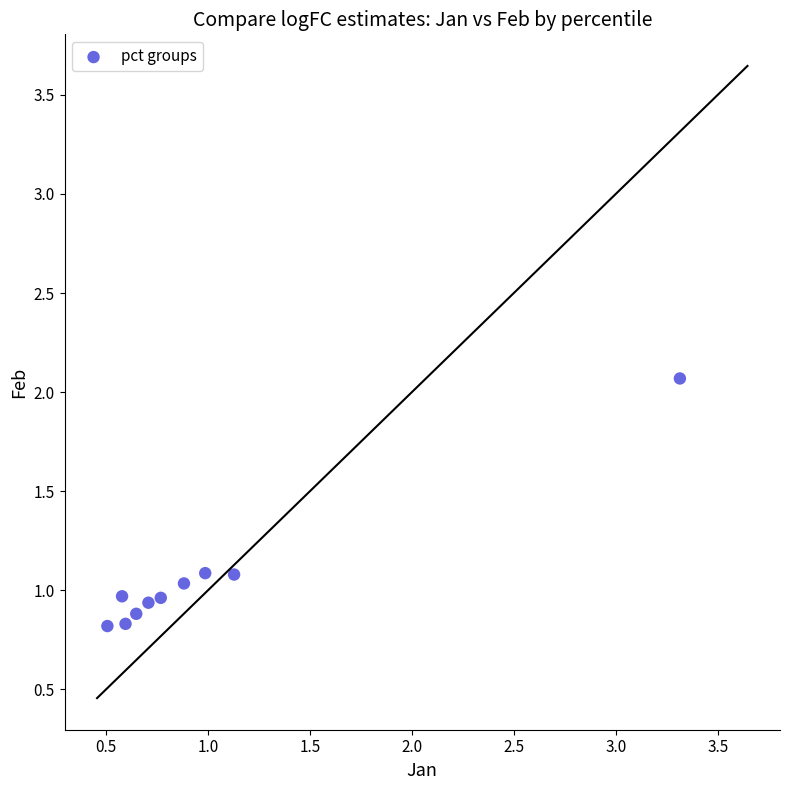

What is the average Y value?

1.1